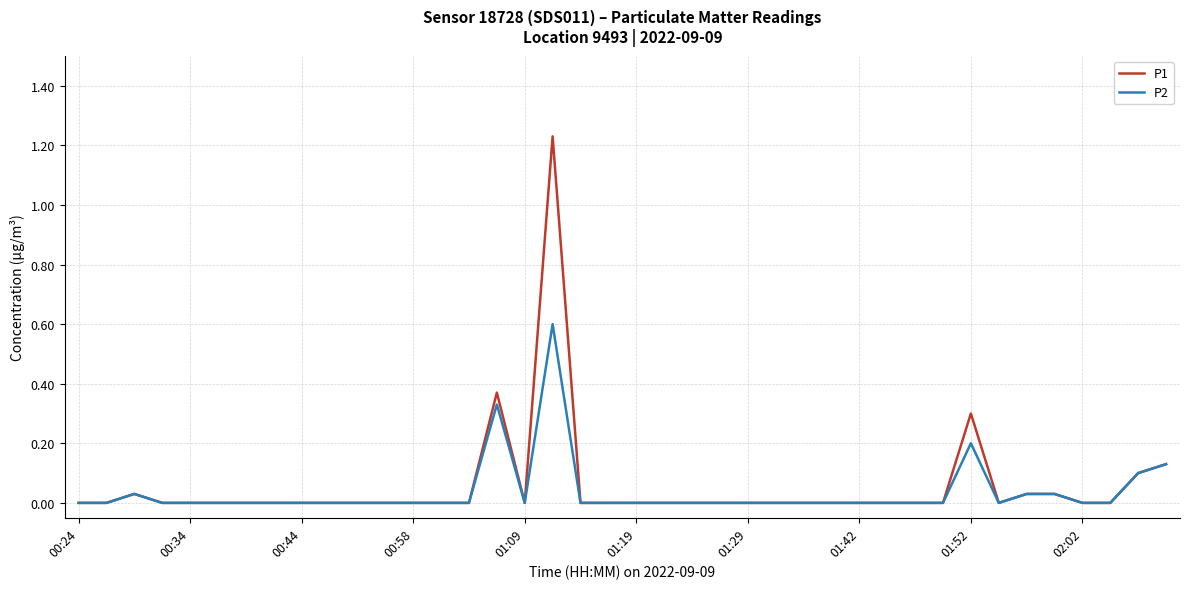

Rank the series by their maximum value, from highest to lowest.

P1, P2